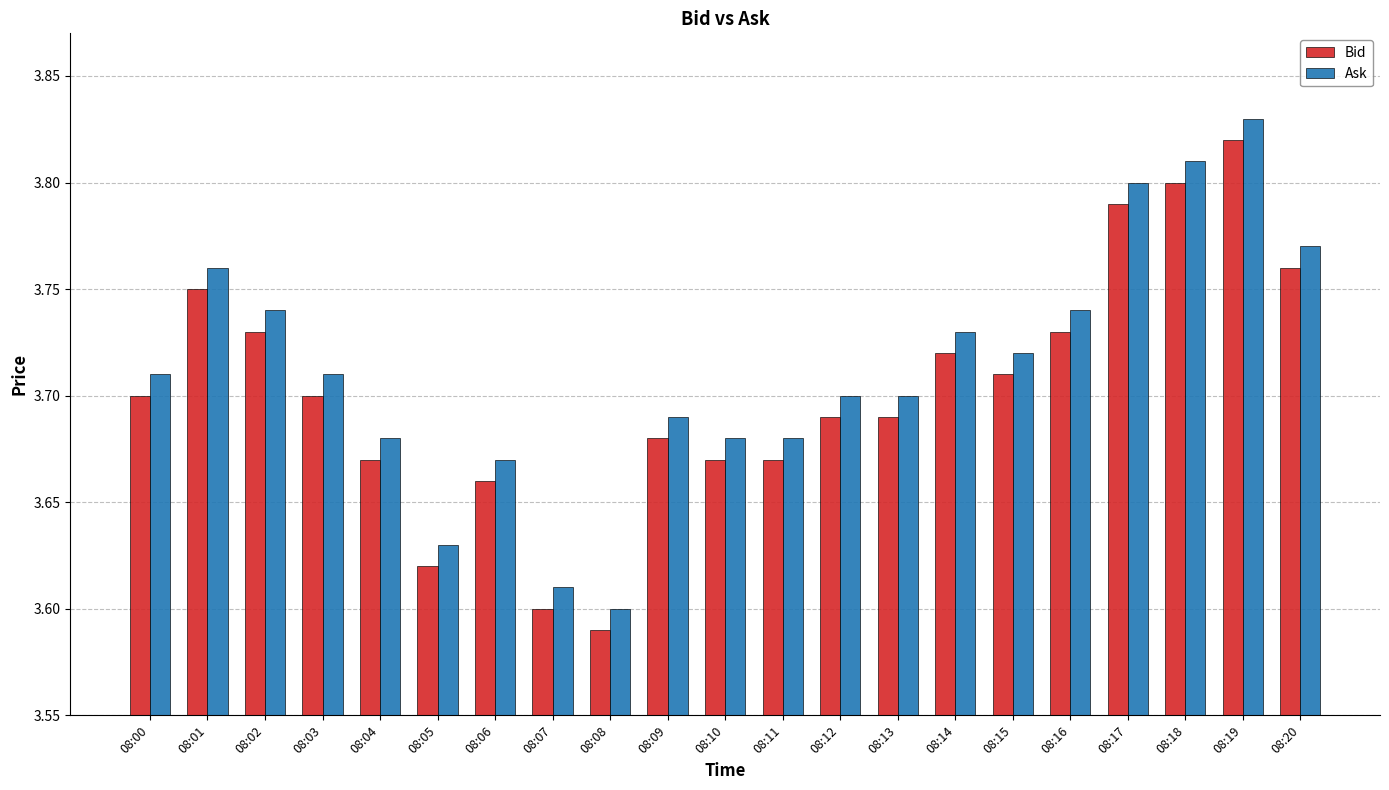

How many groups of bars are there?

21